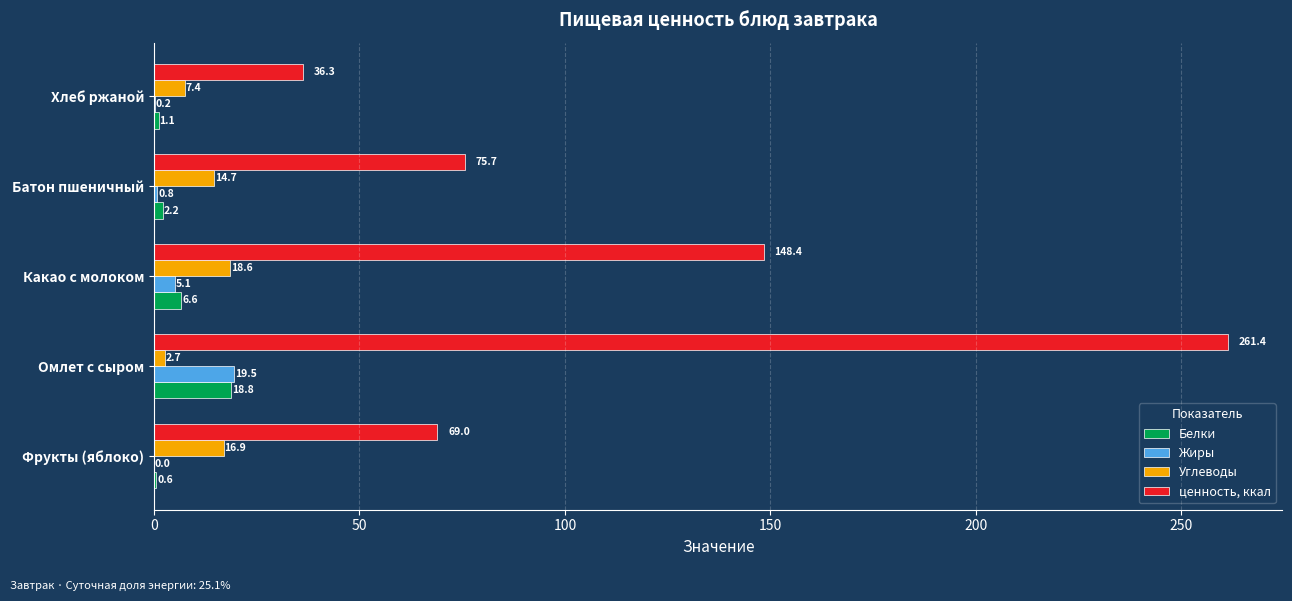

Read the ценность, ккал value at Хлеб ржаной.

36.3